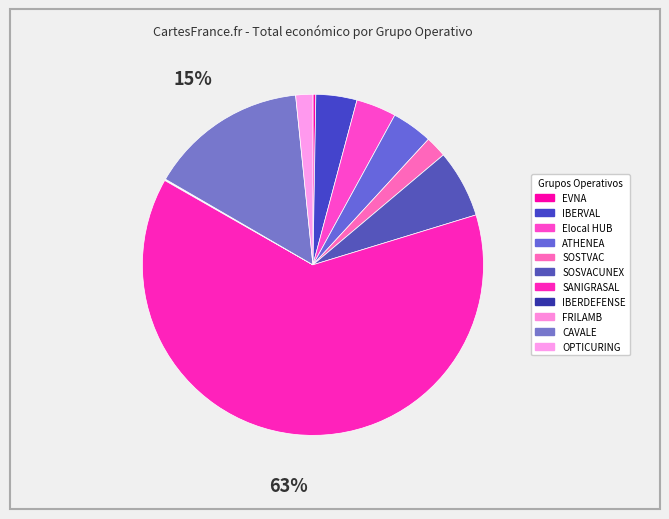

To the nearest percent, what is the difference between the largest and smallest slice percentages?

63%